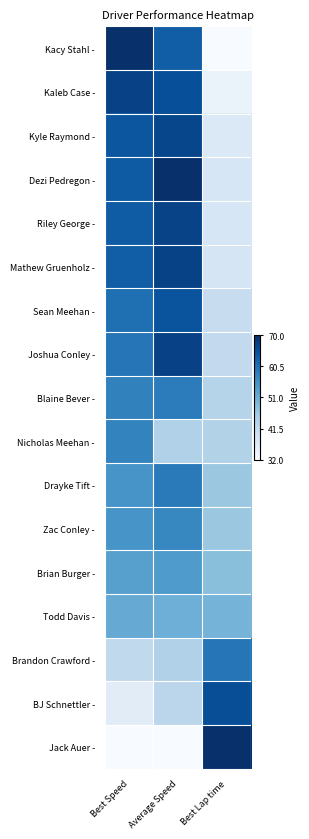

What is the spread (max minus min) of values at Average Speed?

1.0